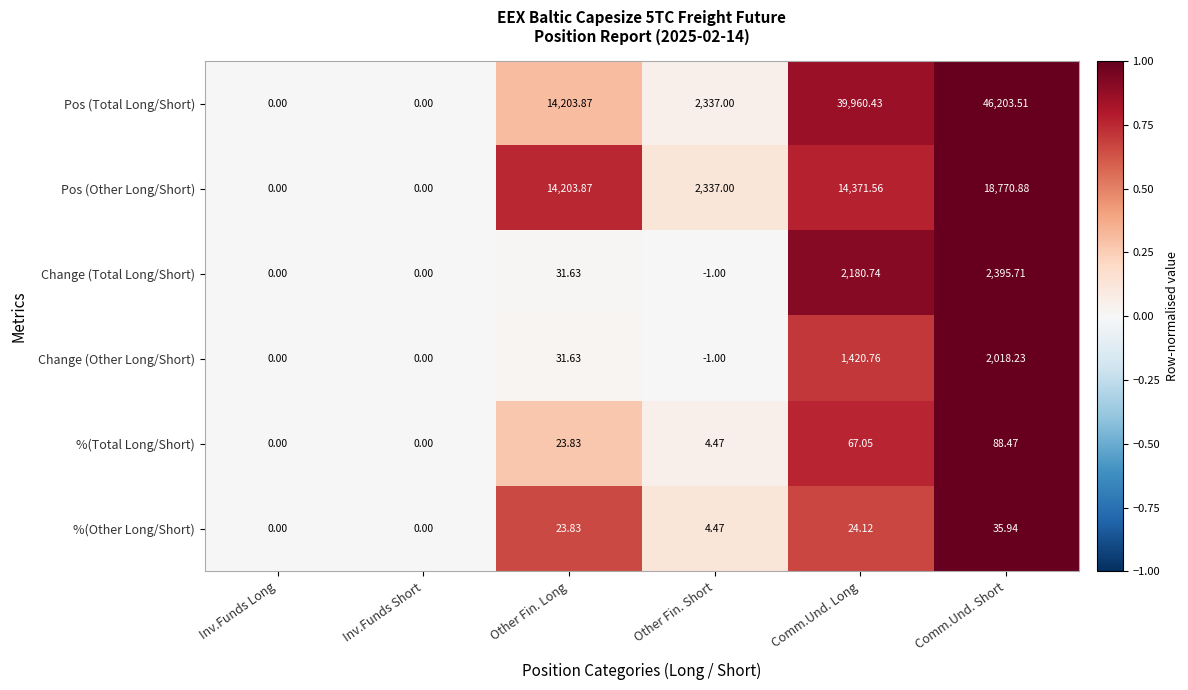

What is the spread (max minus min) of values at Other Fin. Short?

2338.0